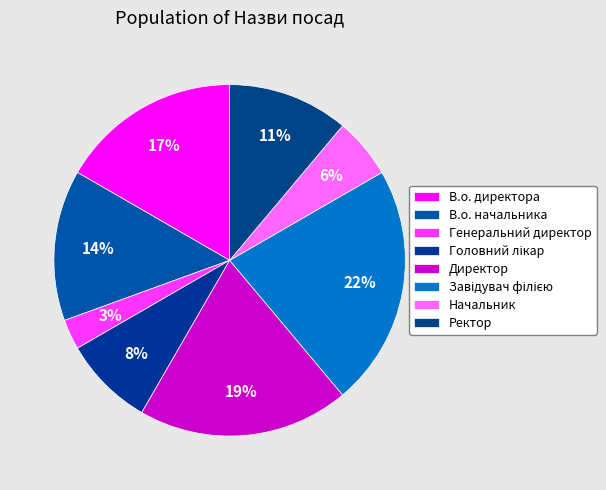

Is it true that В.о. начальника is 14% of the pie?

True